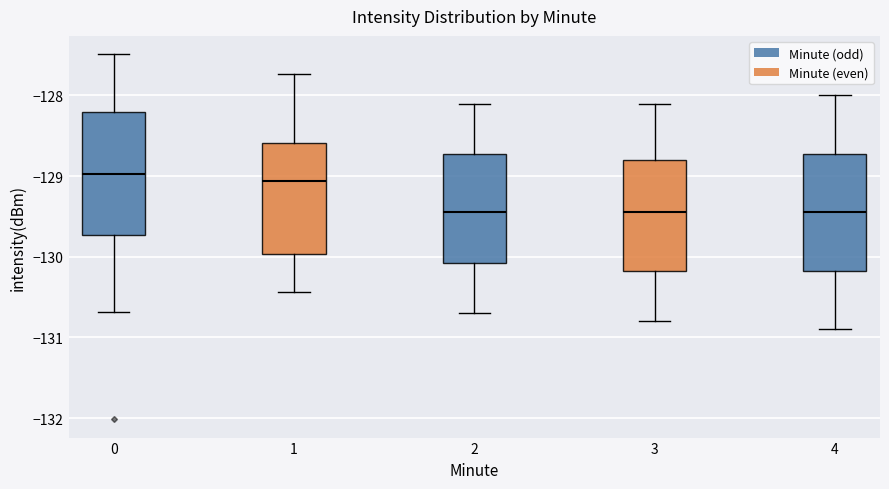

Reading left to right, transcribe this box plot: for each box, give where its median line is, the range the box spans, and where its two whiskers end, as read against the y-axis. The values are not printed on the chart, so give them approximately, as read against the axis.

0: median -129.0, box -129.7 to -128.2, whiskers -130.7 to -127.5
1: median -129.1, box -130.0 to -128.6, whiskers -130.4 to -127.7
2: median -129.4, box -130.1 to -128.7, whiskers -130.7 to -128.1
3: median -129.4, box -130.2 to -128.8, whiskers -130.8 to -128.1
4: median -129.4, box -130.2 to -128.7, whiskers -130.9 to -128.0